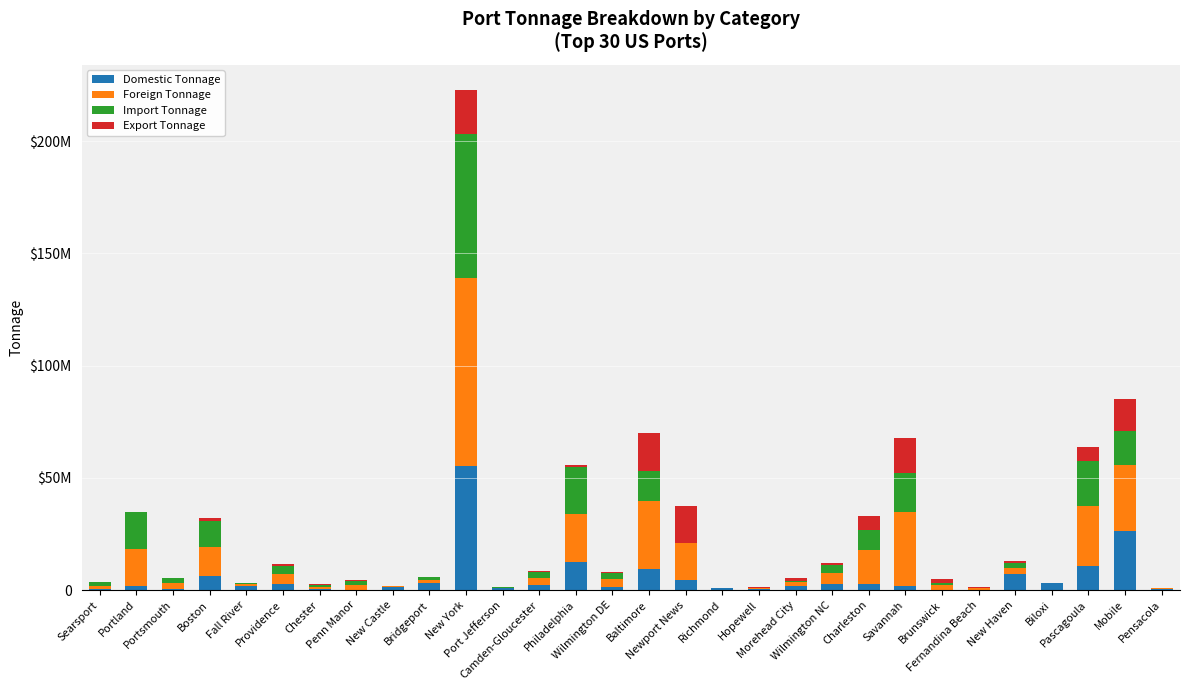

Are the bars grouped side by side (vs. stacked)?

No